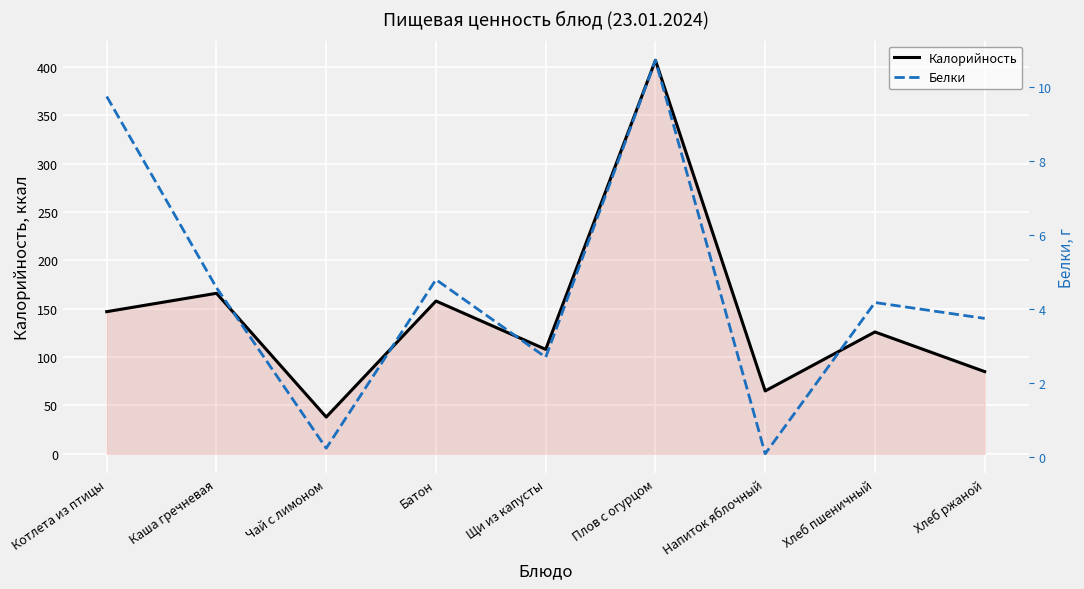

True or false: Калорийность has more than 0 points higher than both neighbors.

True